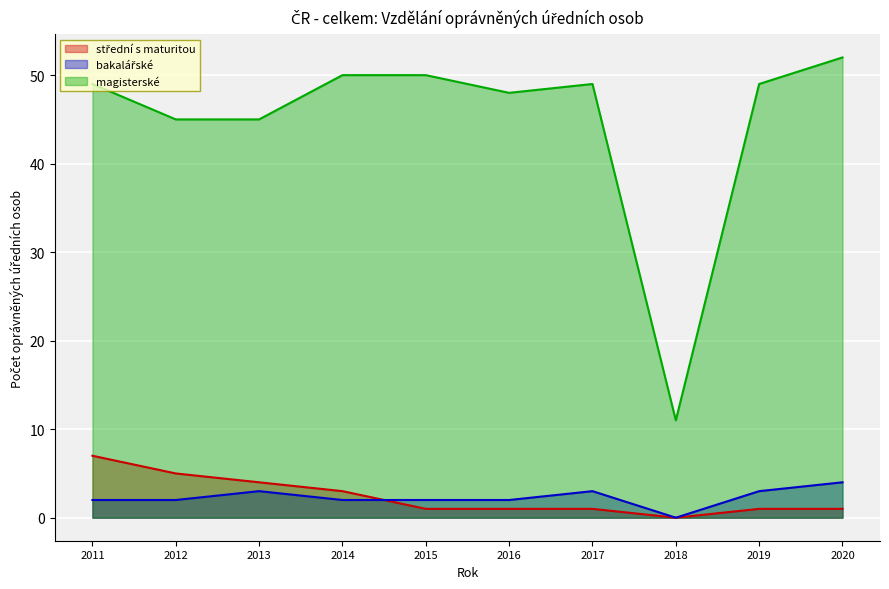

Is the value of bakalářské at 2016 greater than the value of magisterské at 2018?

No